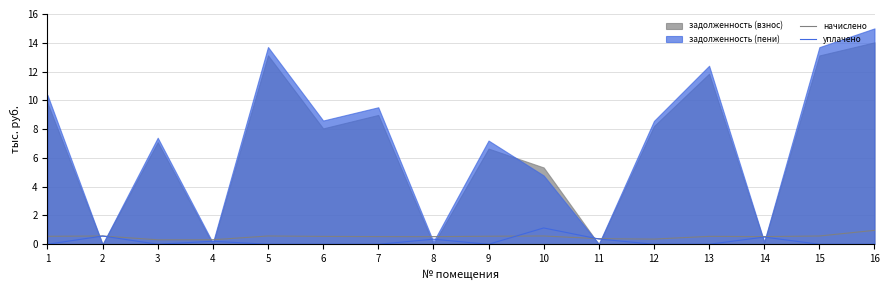

Which category has the highest value in the уплачено series?

10